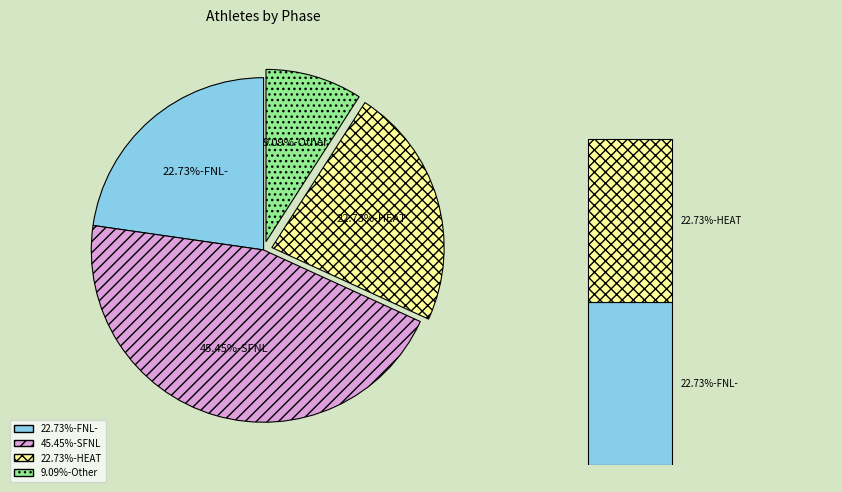

How much of the chart is everything except Other?

90.9%